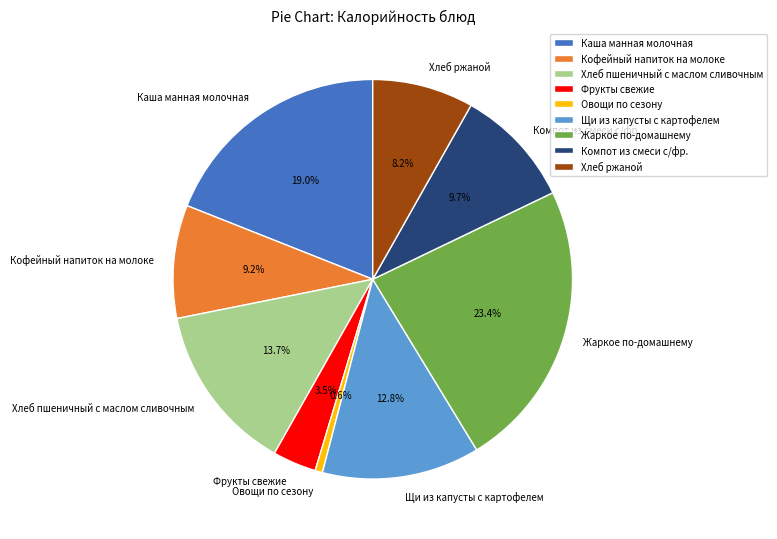

Between Хлеб ржаной and Овощи по сезону, which is larger?

Хлеб ржаной